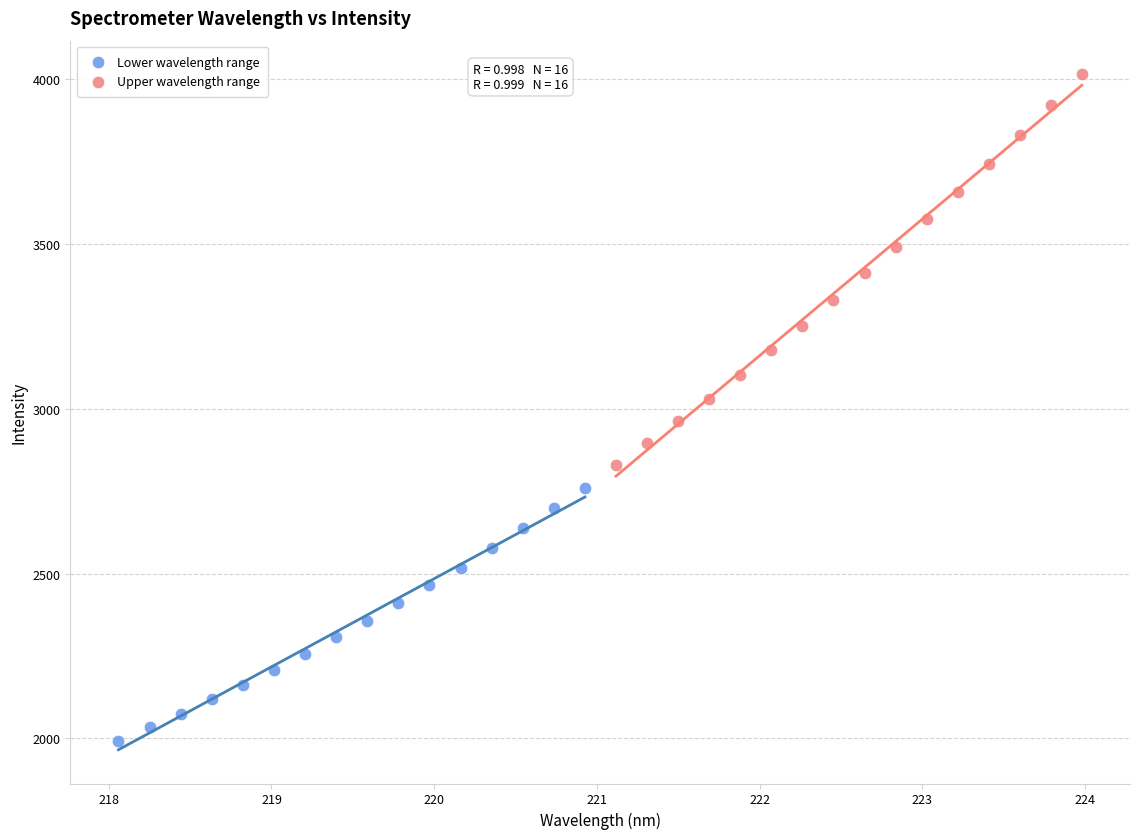

Which series reaches the maximum Y coordinate?

Upper wavelength range